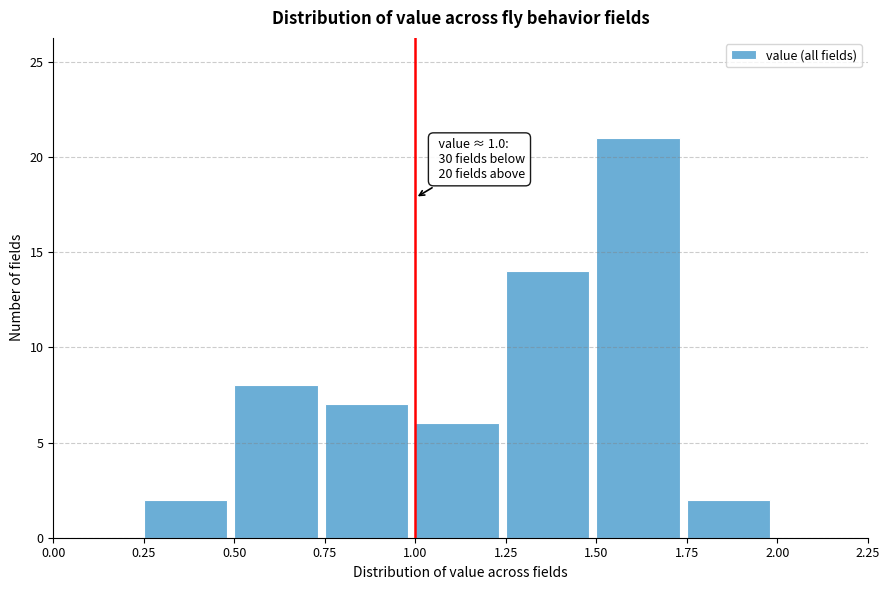

Over which range of the x-axis is the bar tallest?

1.50 to 1.75